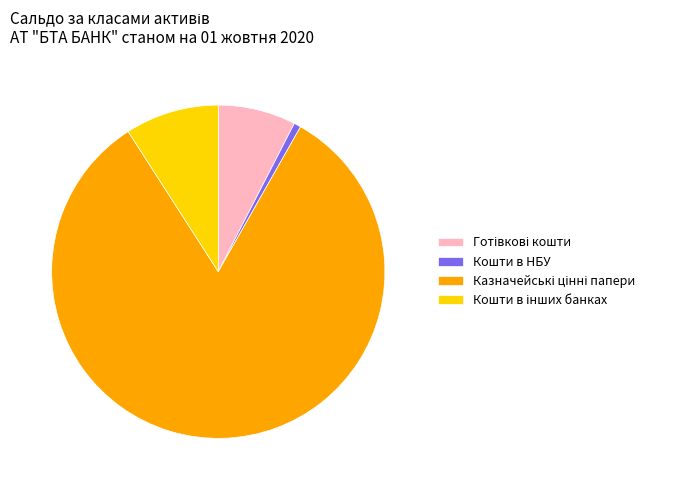

How many segments does this pie chart have?

4